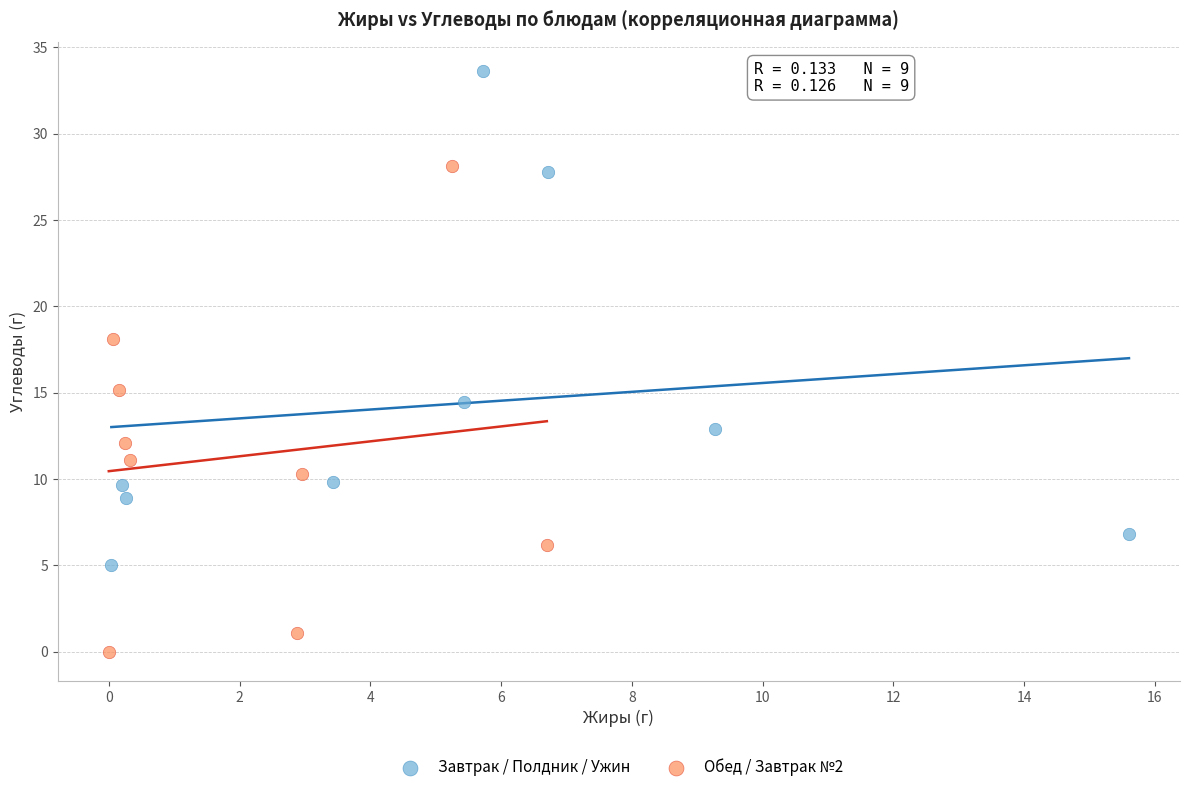

Which series reaches the maximum Y coordinate?

Завтрак / Полдник / Ужин